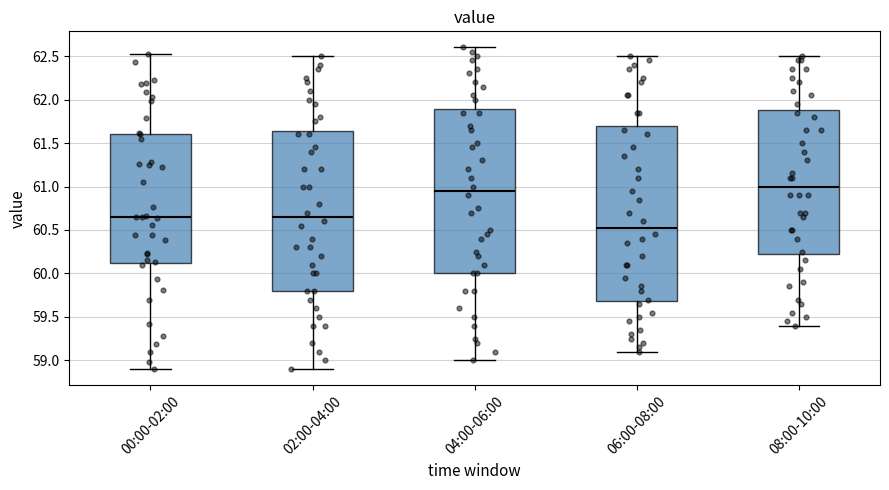

Reading left to right, transcribe this box plot: for each box, give where its median line is, the range the box spans, and where its two whiskers end, as read against the y-axis. The values are not printed on the chart, so give them approximately, as read against the axis.

00:00-02:00: median 60.65, box 60.10 to 61.60, whiskers 58.90 to 62.50
02:00-04:00: median 60.65, box 59.80 to 61.65, whiskers 58.90 to 62.50
04:00-06:00: median 60.95, box 60.00 to 61.90, whiskers 59.00 to 62.60
06:00-08:00: median 60.55, box 59.70 to 61.70, whiskers 59.10 to 62.50
08:00-10:00: median 61.00, box 60.25 to 61.90, whiskers 59.40 to 62.50